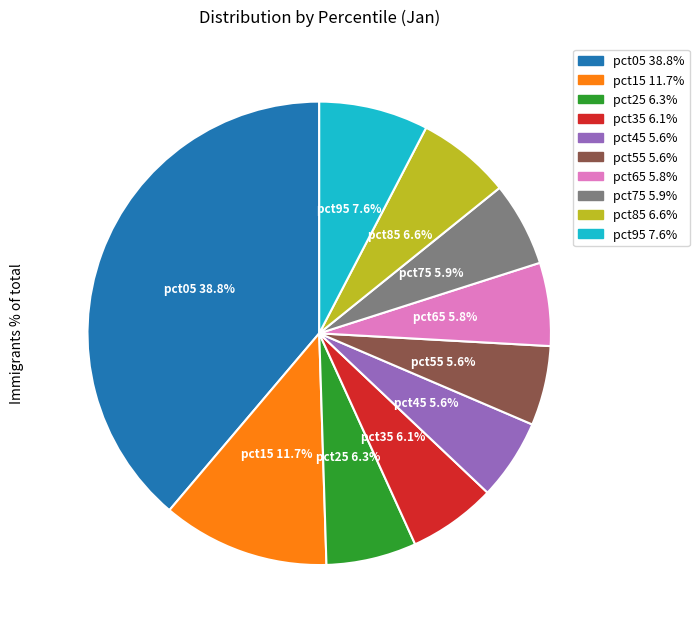

What percentage is the pct45 slice, to the nearest percent?

6%